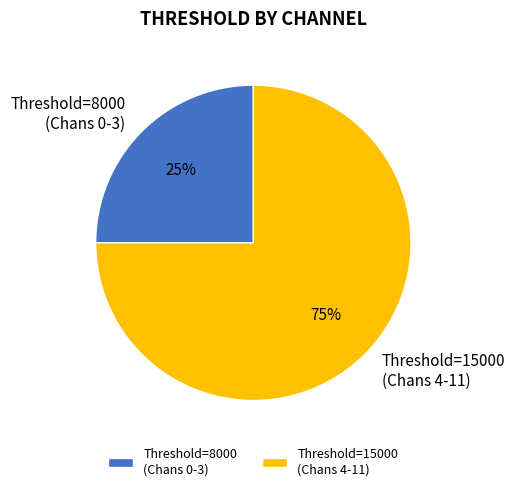

Combined, do Threshold=8000 (Chans 0-3) and Threshold=15000 (Chans 4-11) account for over 50%?

Yes